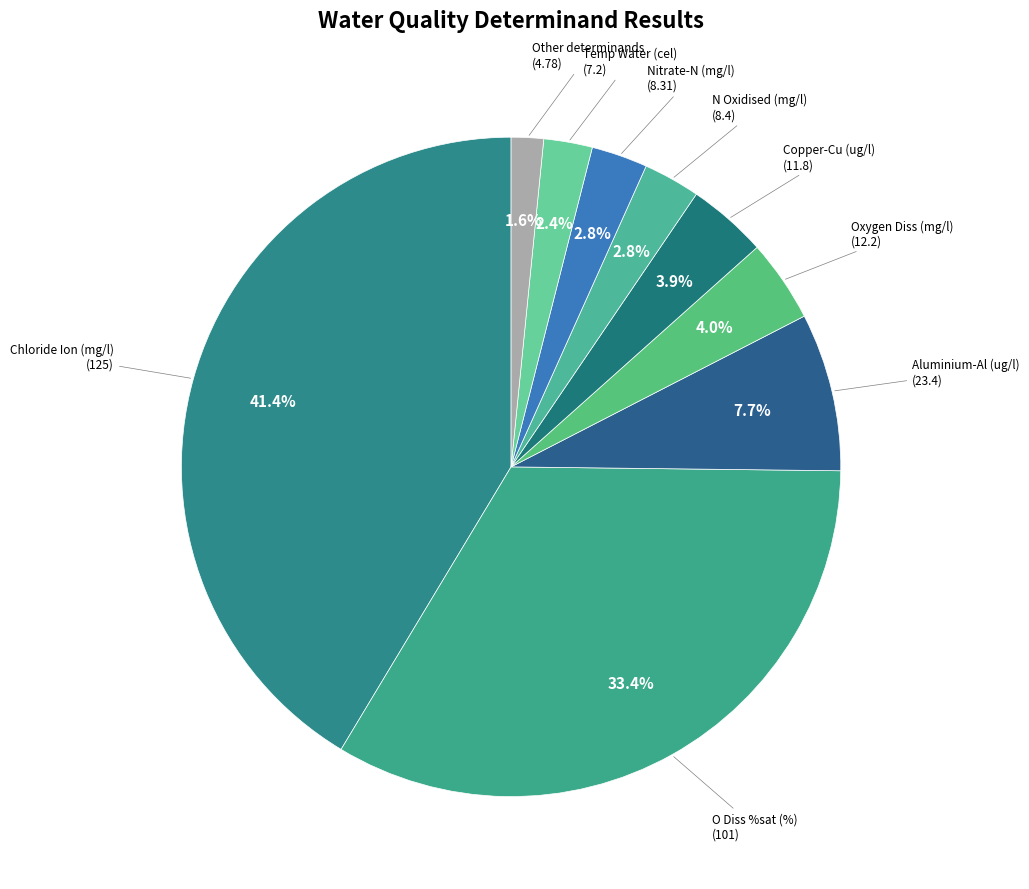

How many segments does this pie chart have?

9